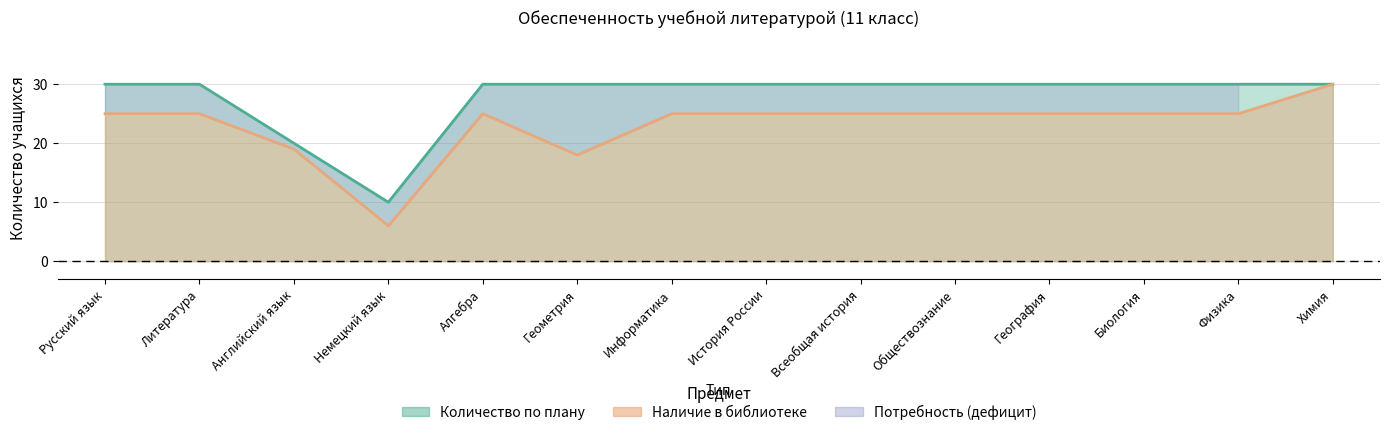

Is it true that Наличие в библиотеке equals 38 at Физика?

False